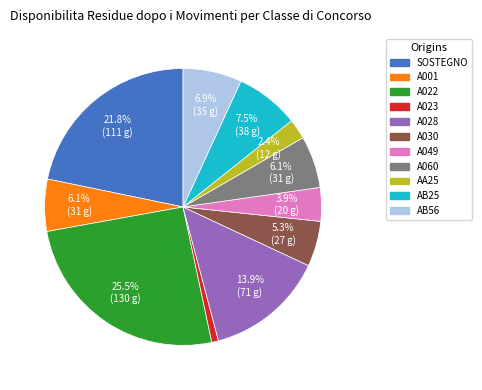

To the nearest percent, what is the average slice percentage?

9%